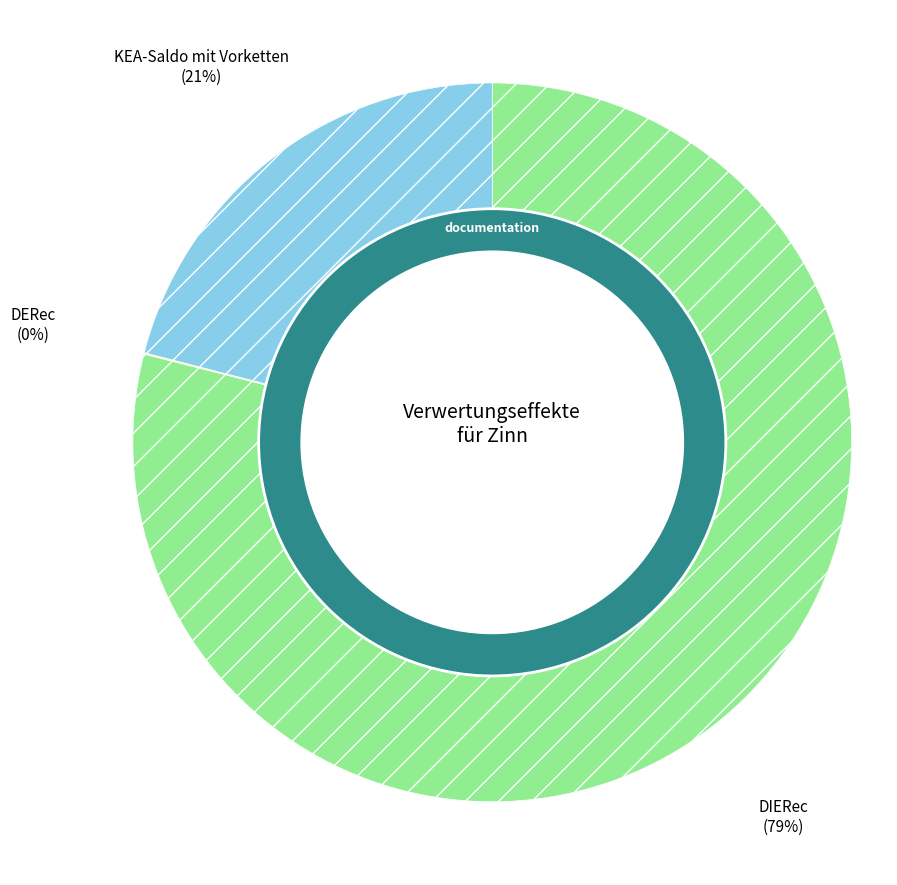

Do KEA-Saldo ohne Vorketten and KEA-Saldo mit Vorketten together represent more than half of the pie?

No